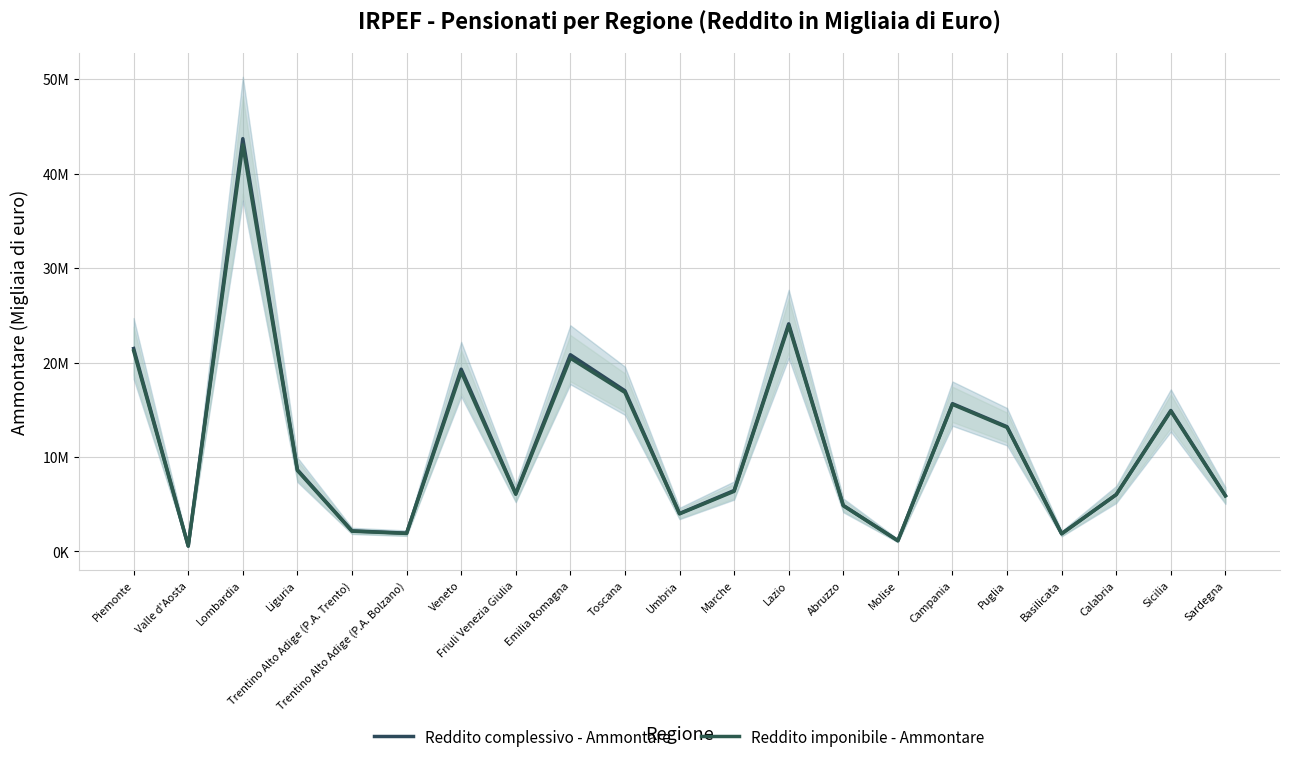

Which series has the widest spread of values?

Reddito complessivo - Ammontare